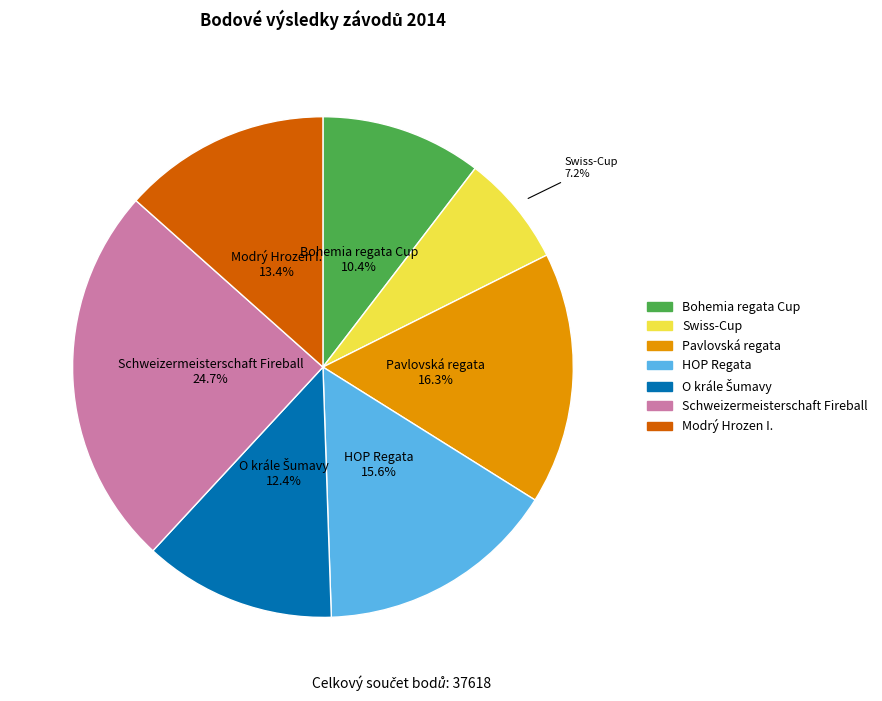

Is there a majority slice in this chart?

No